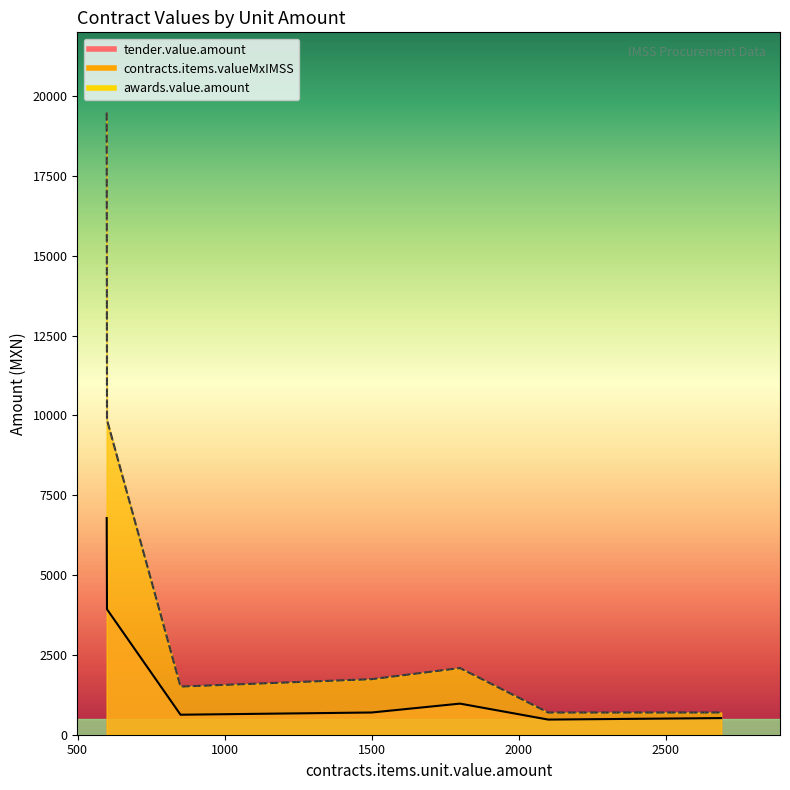

Is it true that awards.value.amount equals 1740.0 at 1500?

True